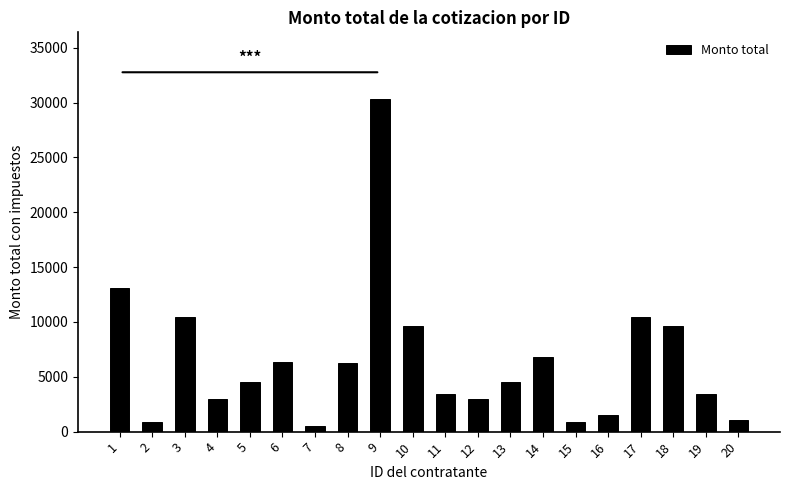

Read the value at 9.

30345.6